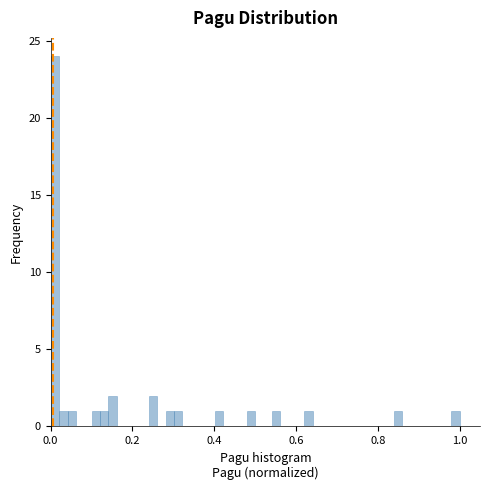

Read against the x-axis, roughly where is the centre of the tallest bar?

0.02